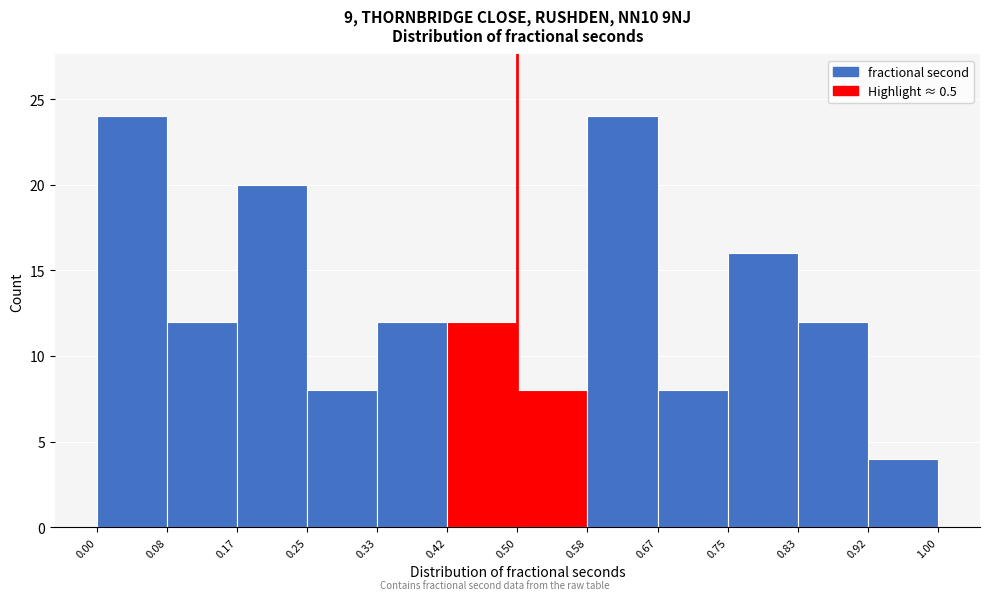

What is the height of the bar covering 0.92 to 1.00 on the x-axis? The values are not printed on the chart, so give them approximately, as read against the axis.

4